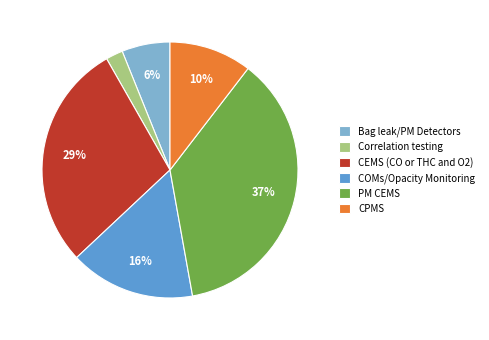

Is there a majority slice in this chart?

No